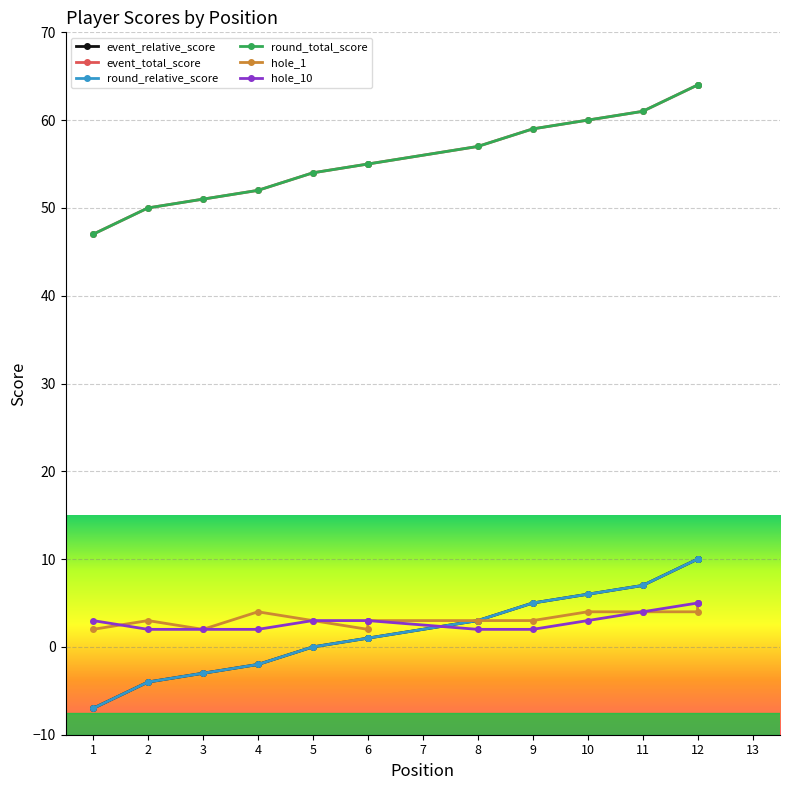

Is this an area chart (filled region under the line)?

No